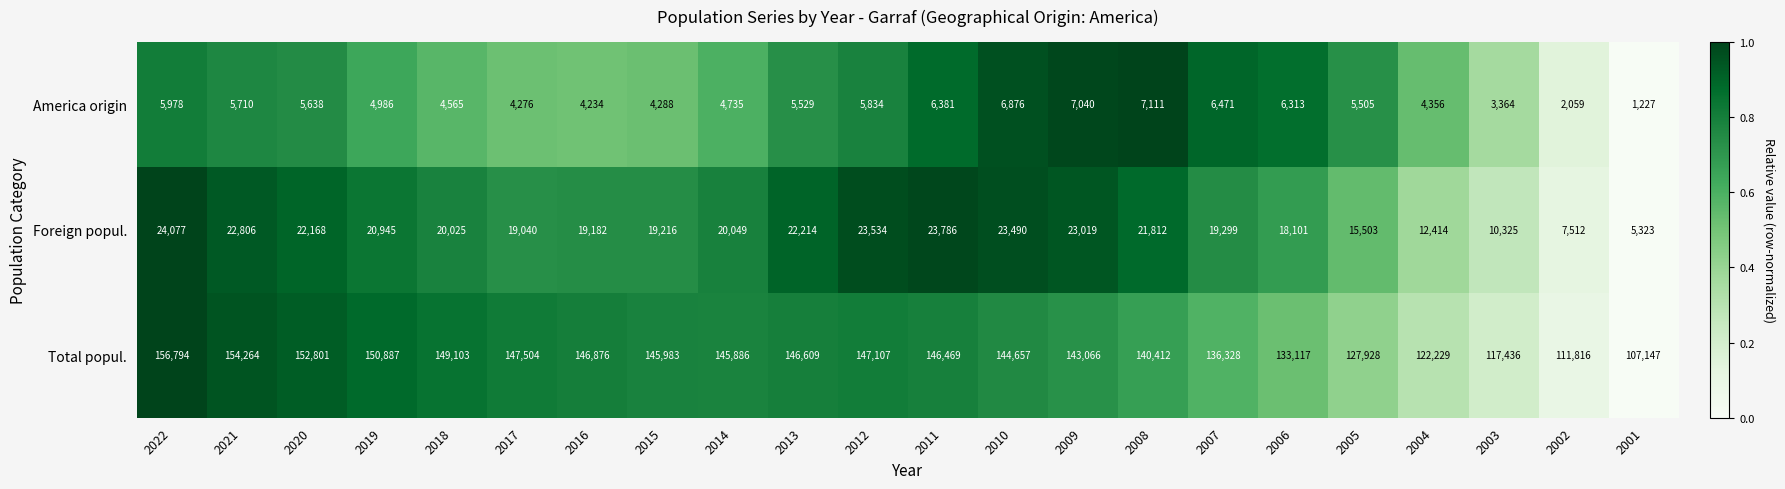

What is the smallest value displayed?

1227